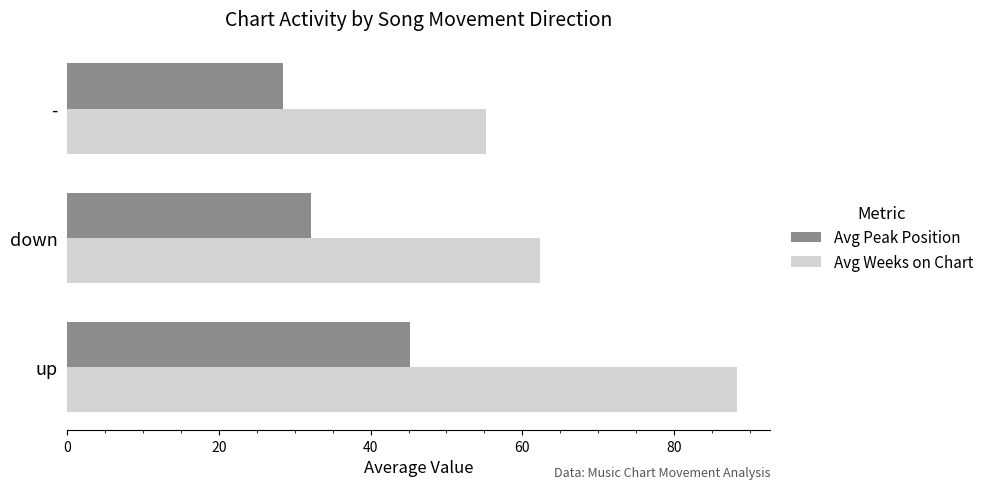

What is the difference between the maximum and second lowest values in the Avg Peak Position series?

13.1